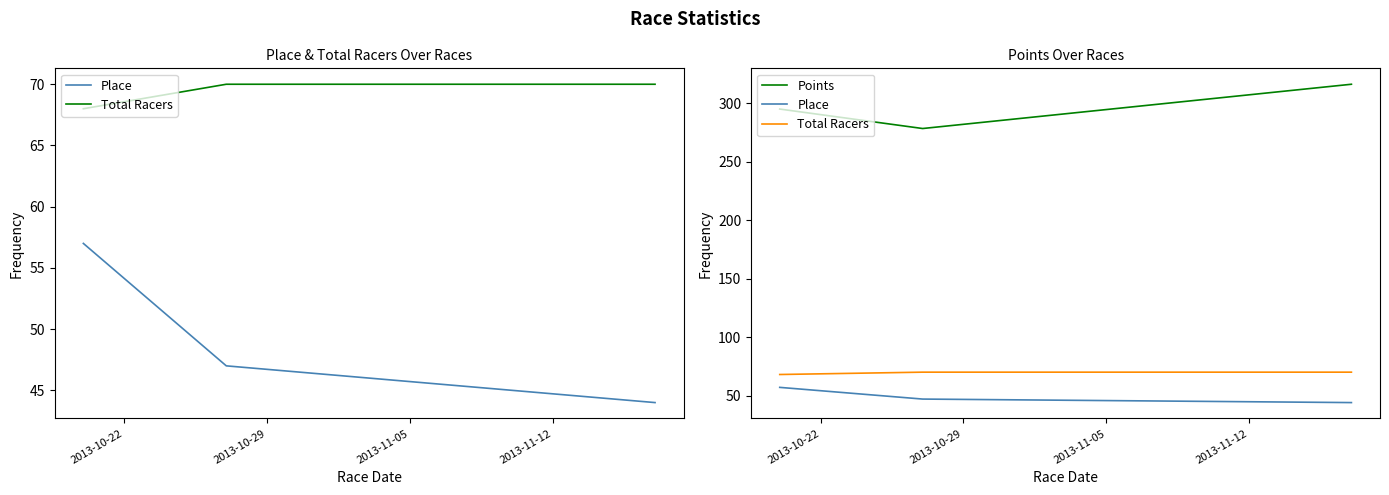

Count the number of data series in this chart.

3